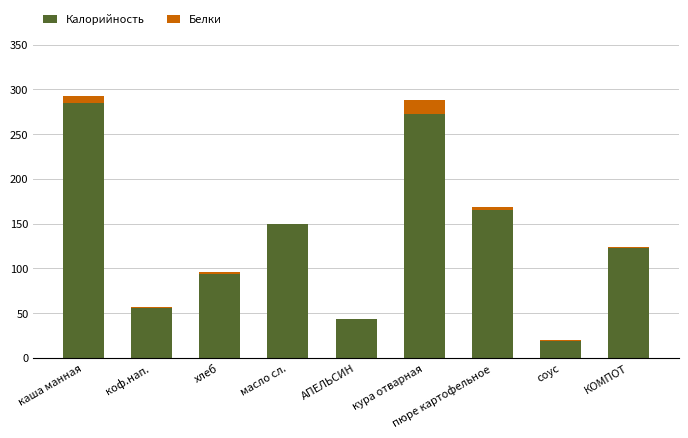

What is the sum of all Калорийность values?

1206.8